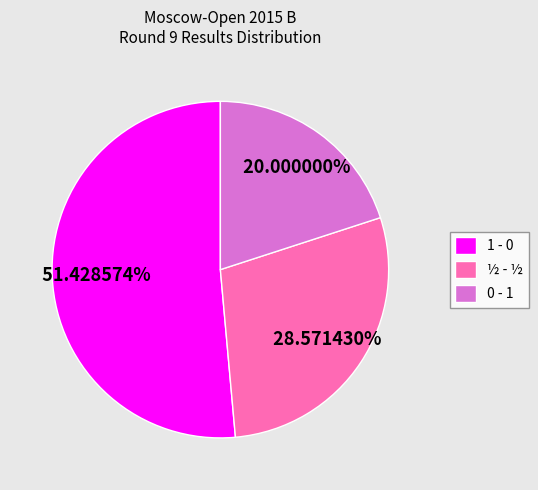

How many slices are in this pie chart?

3